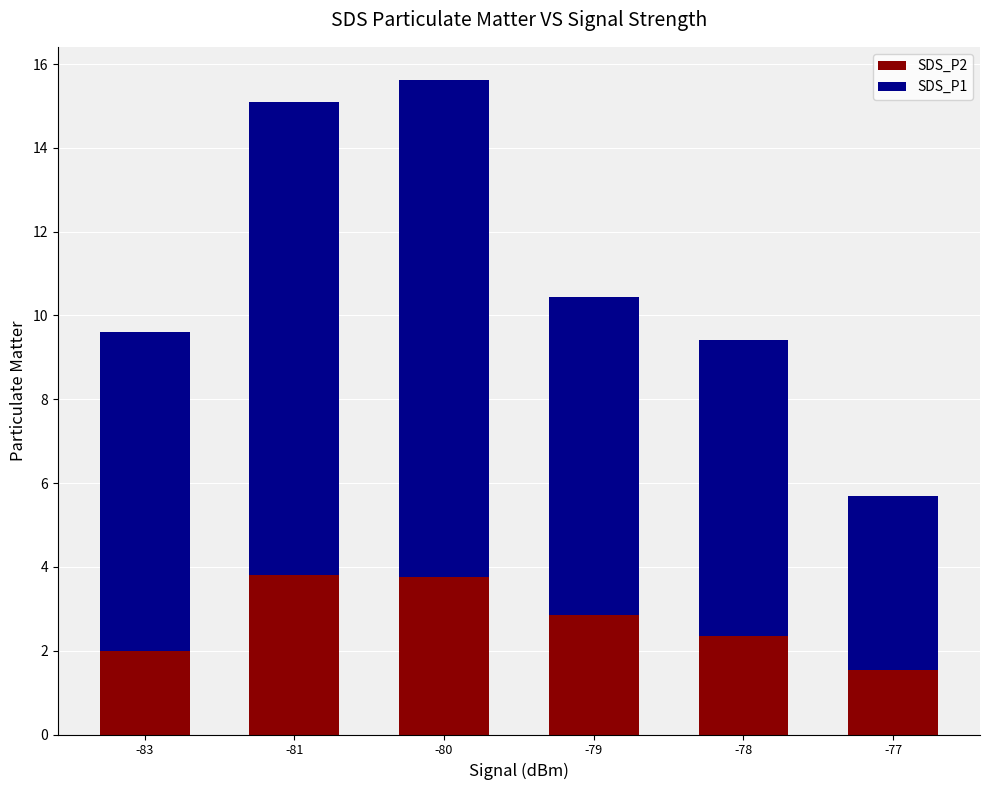

Reading left to right, list the values for the SDS_P2 series.

2.0	3.8	3.8	2.9	2.3	1.6